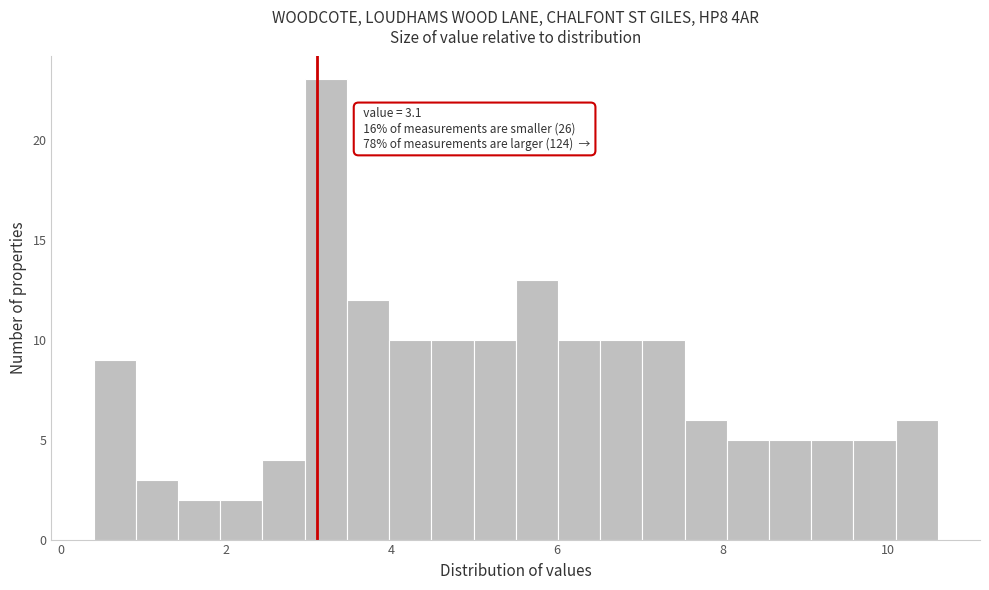

Around what value on the x-axis is the tallest bar? Give the approximate position of its centre, as read against the axis.

3.2